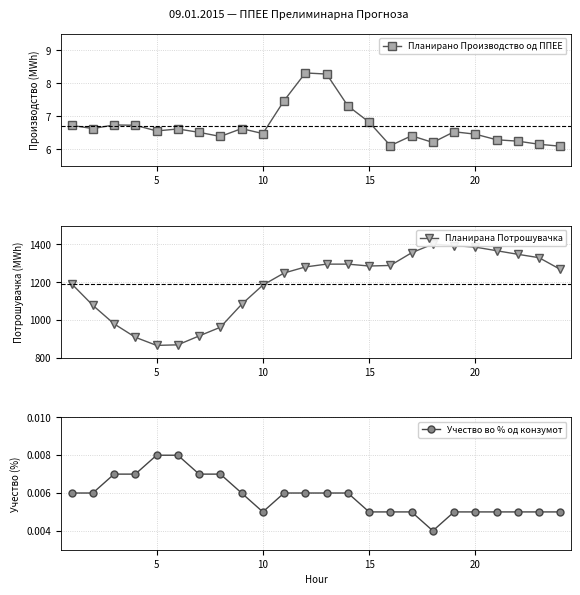

What are all the series names shown in the legend?

Планирано Производство од ППЕЕ, Планирана Потрошувачка, Учество во % од конзумот